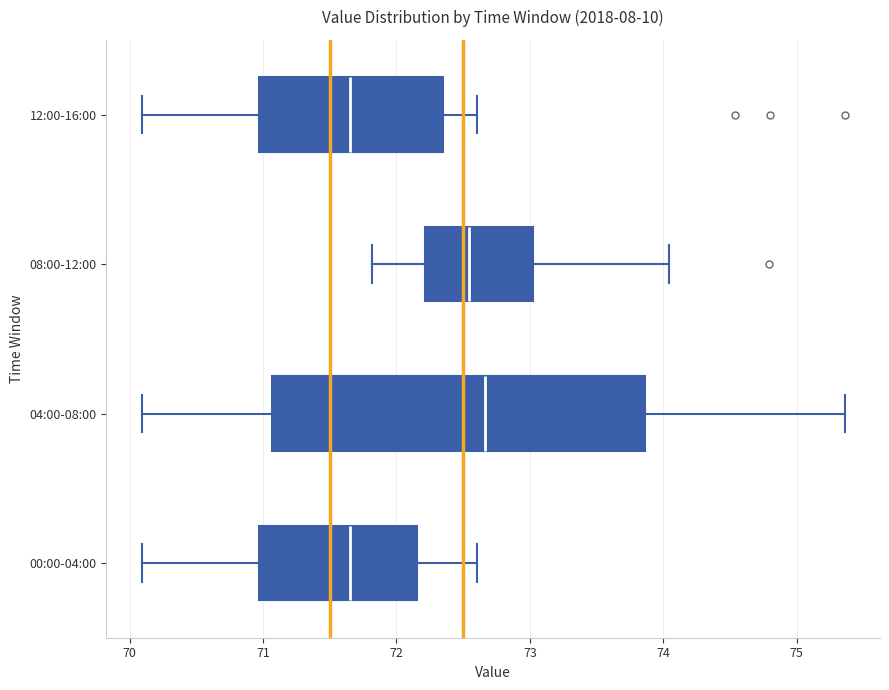

Reading bottom to top, read every box against the x-axis: the position of its median line, the range the box covers, and the ends of its whiskers. The values are not printed on the chart, so give them approximately, as read against the axis.

00:00-04:00: median 71.7, box 71.0 to 72.2, whiskers 70.1 to 72.6
04:00-08:00: median 72.7, box 71.1 to 73.9, whiskers 70.1 to 75.4
08:00-12:00: median 72.5, box 72.2 to 73.0, whiskers 71.8 to 74.0
12:00-16:00: median 71.7, box 71.0 to 72.4, whiskers 70.1 to 72.6